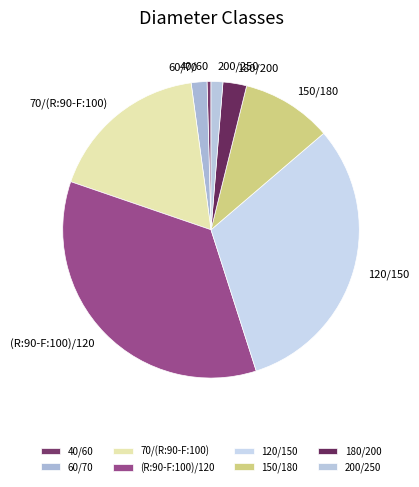

What is the smallest slice in the pie chart?

40/60